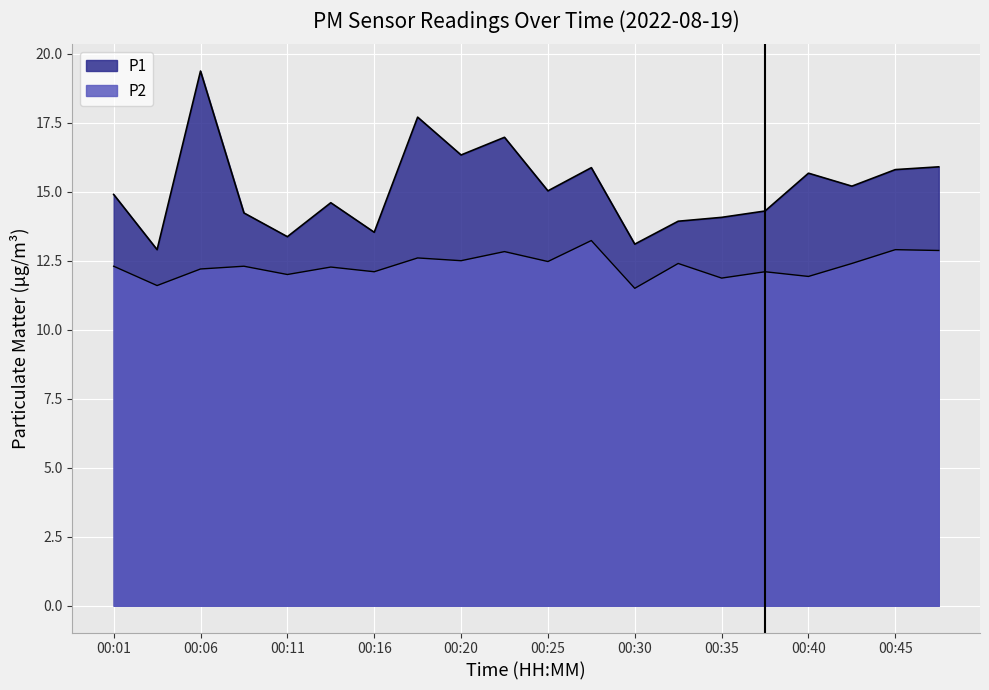

True or false: P2 and P1 cross at least once.

False